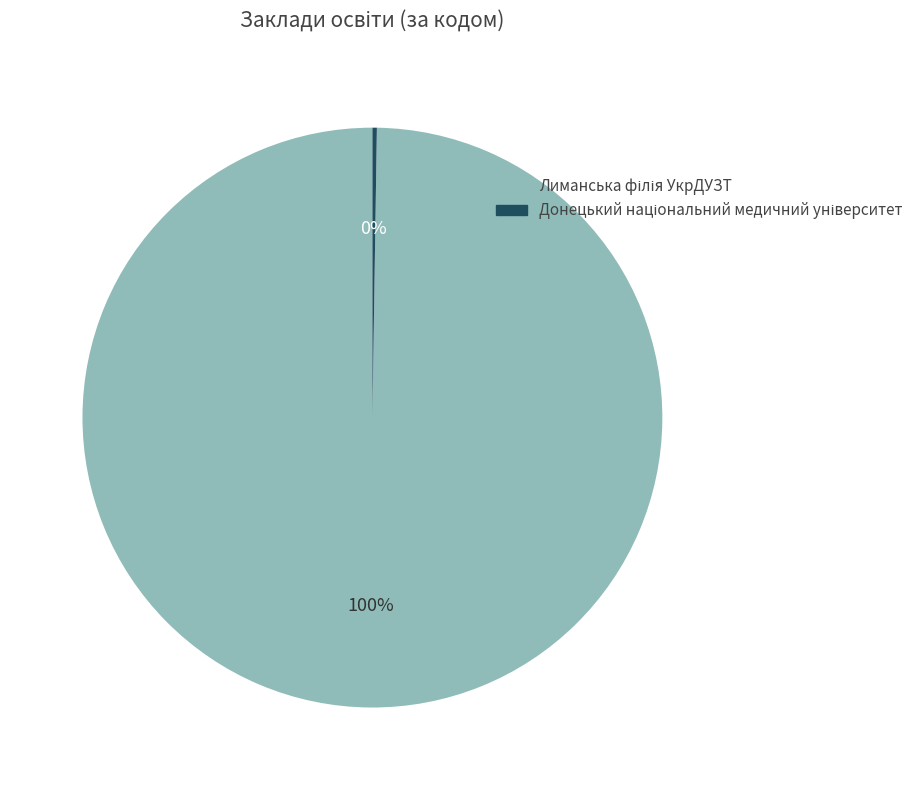

To the nearest percent, what is the difference between the largest and smallest slice percentages?

100%